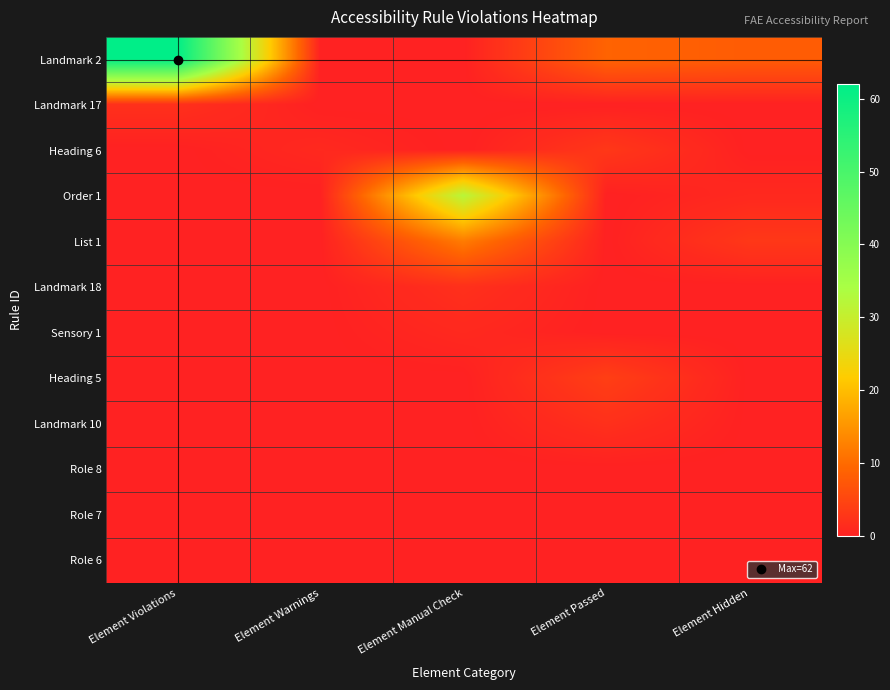

What is the difference between the highest and lowest values at Element Warnings?

1